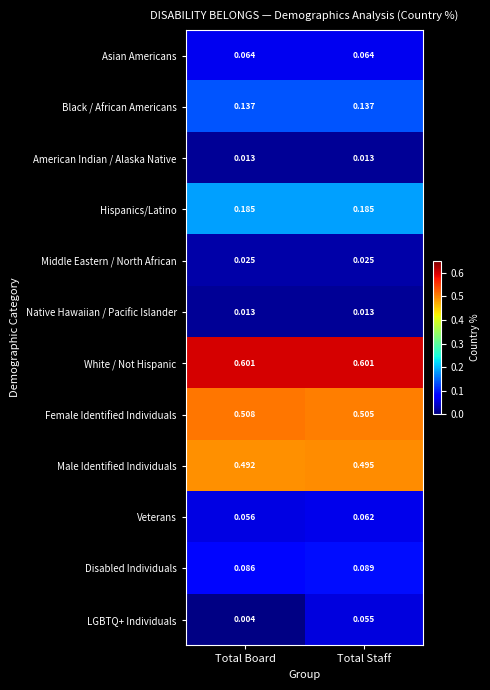

At which label is Disabled Individuals closest to 0?

Total Board